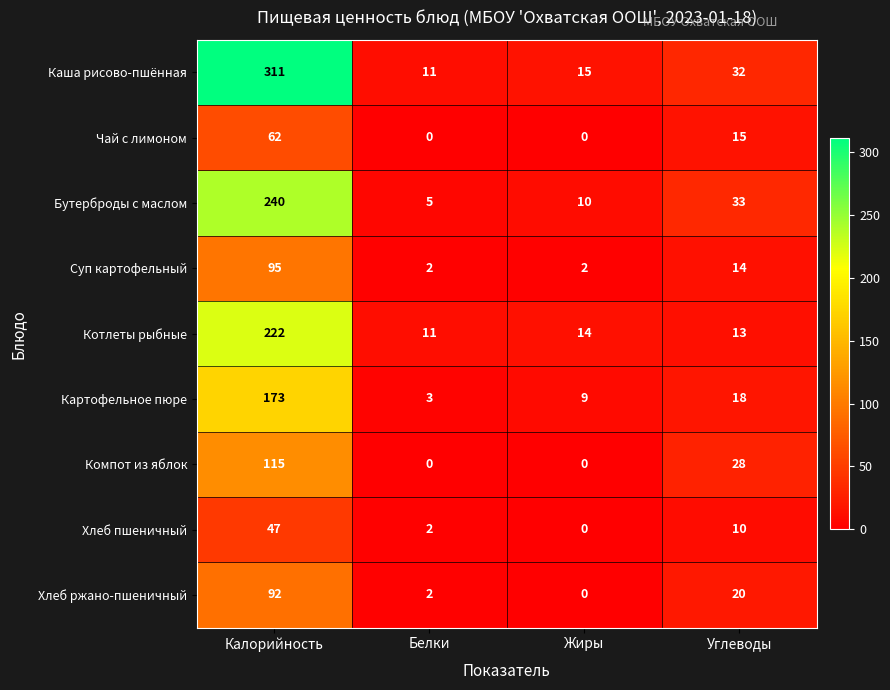

The Компот из яблок series shows 0 at Белки. True or false?

True